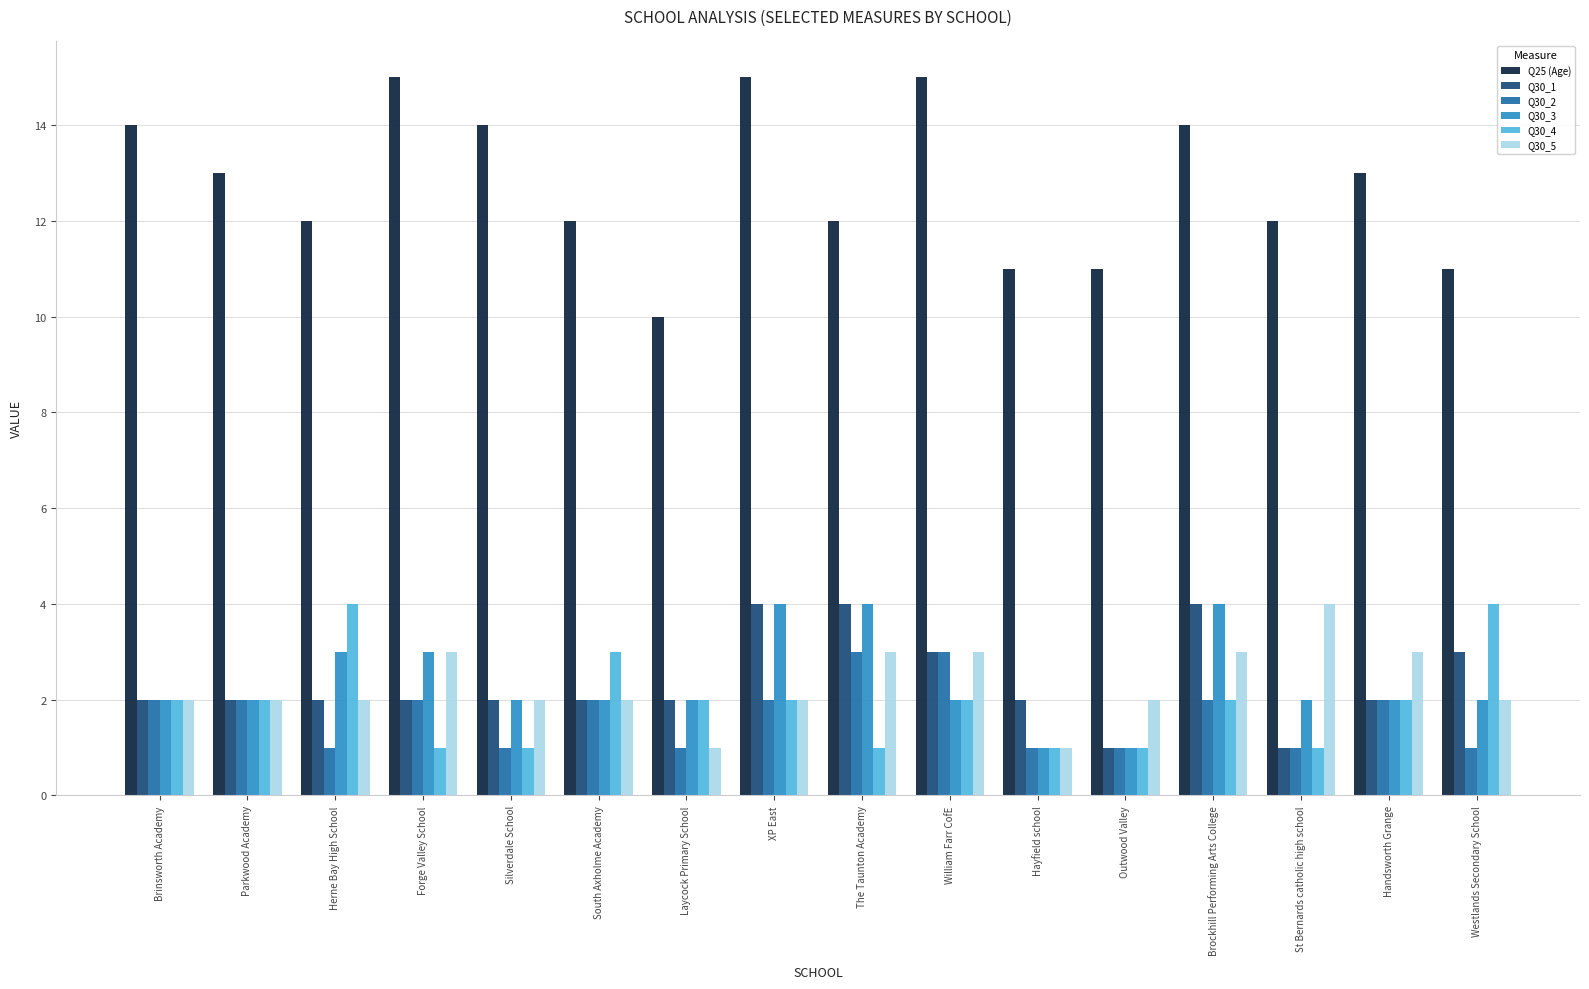

Which series has the largest range (max minus min)?

Q25 (Age)